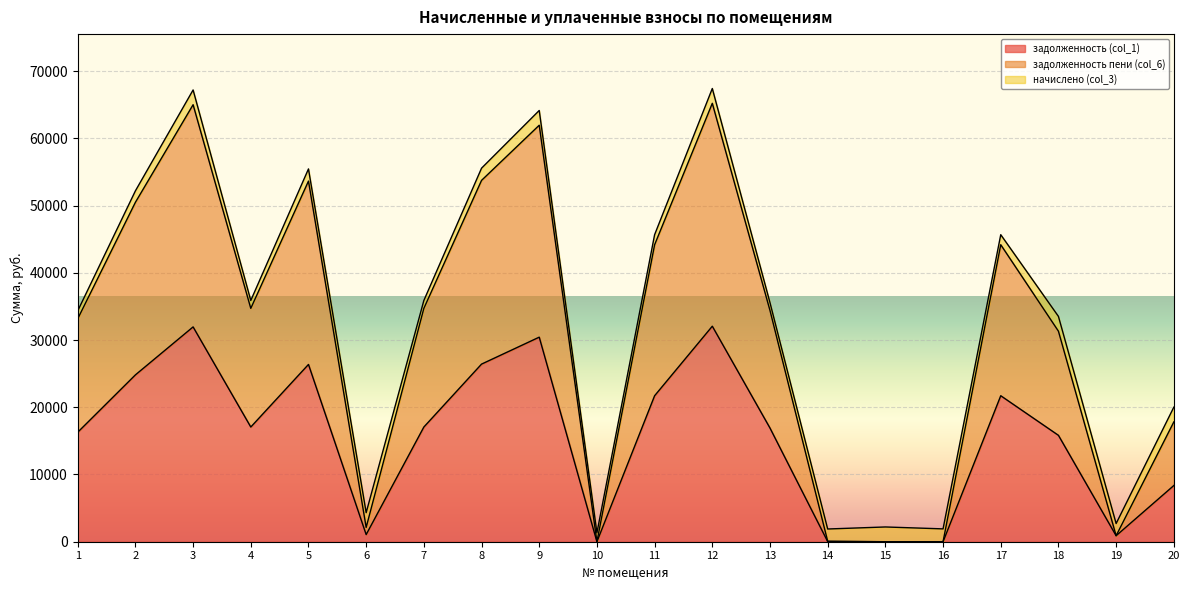

What is the difference between the highest and lowest values at 2?

25672.3